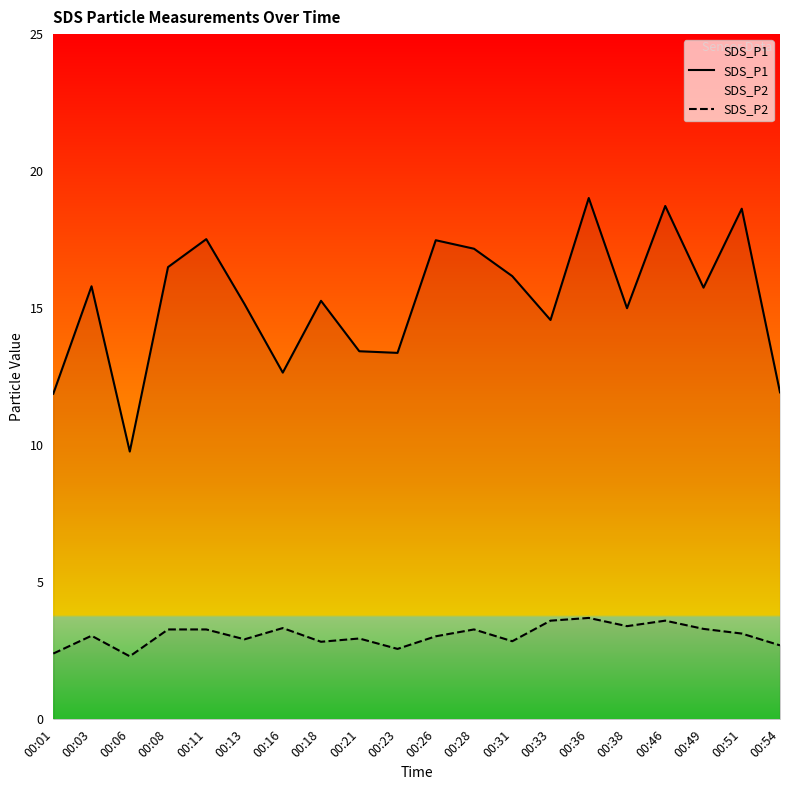

What is the total value across all series at 00:46?

22.3